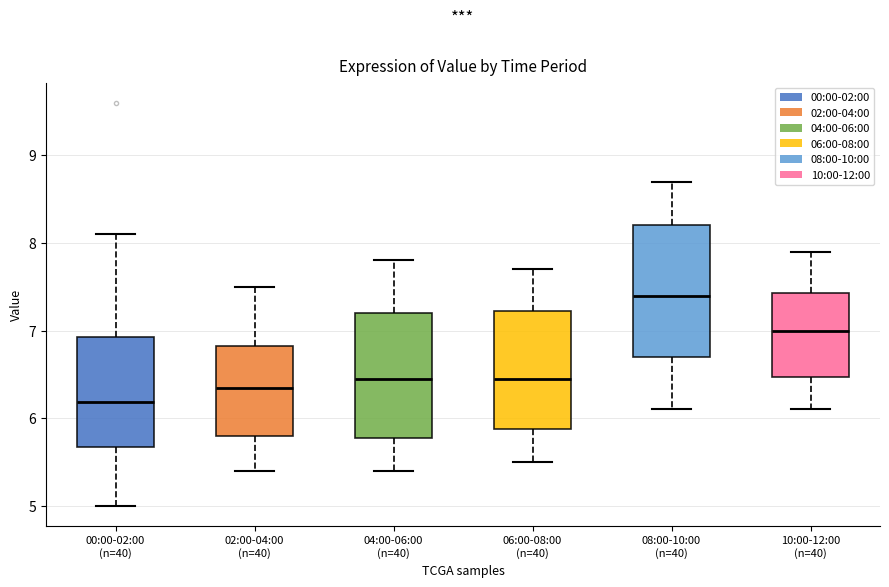

Reading left to right, read every box against the y-axis: the position of its median line, the range the box covers, and the ends of its whiskers. The values are not printed on the chart, so give them approximately, as read against the axis.

00:00-02:00 (n=40): median 6.2, box 5.7 to 6.9, whiskers 5.0 to 8.1
02:00-04:00 (n=40): median 6.4, box 5.8 to 6.8, whiskers 5.4 to 7.5
04:00-06:00 (n=40): median 6.5, box 5.8 to 7.2, whiskers 5.4 to 7.8
06:00-08:00 (n=40): median 6.5, box 5.9 to 7.2, whiskers 5.5 to 7.7
08:00-10:00 (n=40): median 7.4, box 6.7 to 8.2, whiskers 6.1 to 8.7
10:00-12:00 (n=40): median 7.0, box 6.5 to 7.4, whiskers 6.1 to 7.9